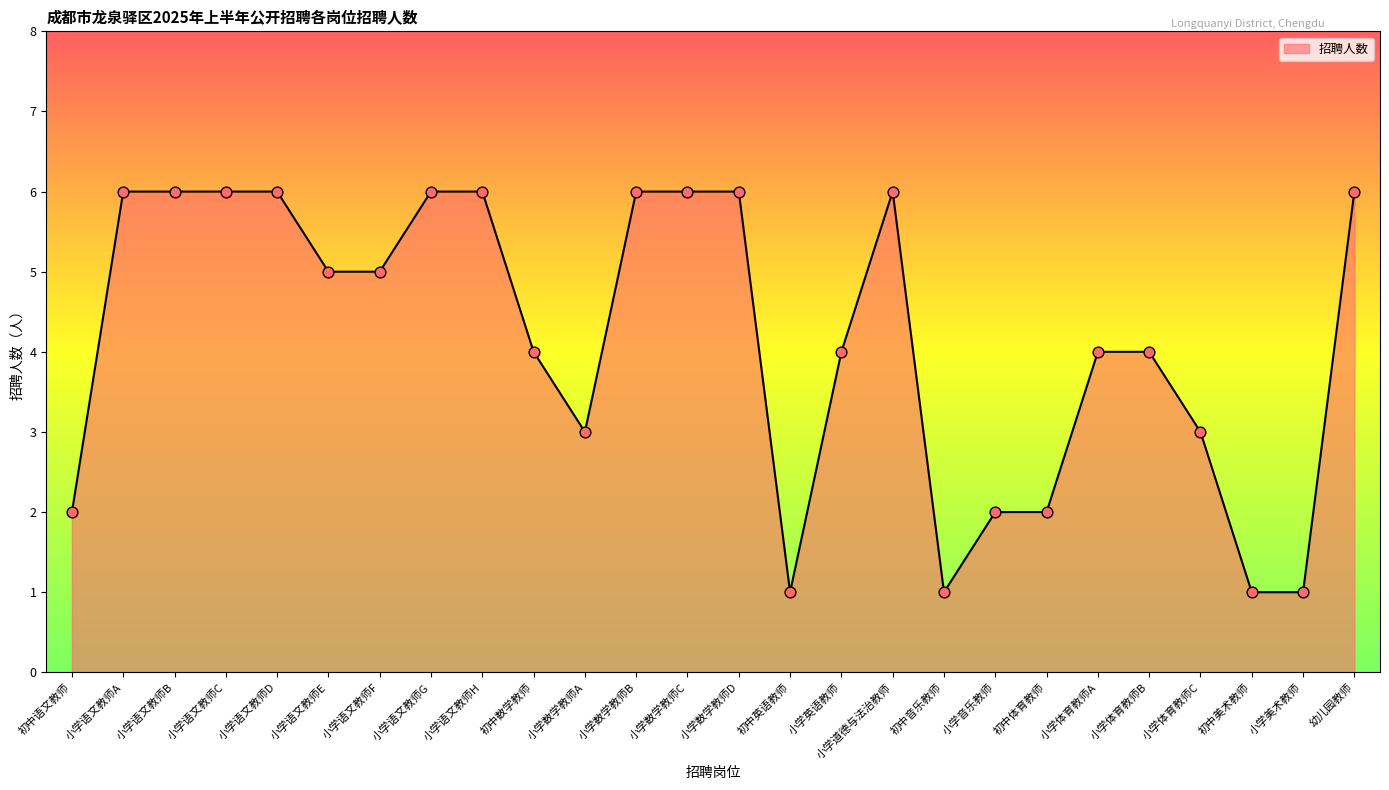

What is the change in value from 初中语文教师 to 小学英语教师?

+2